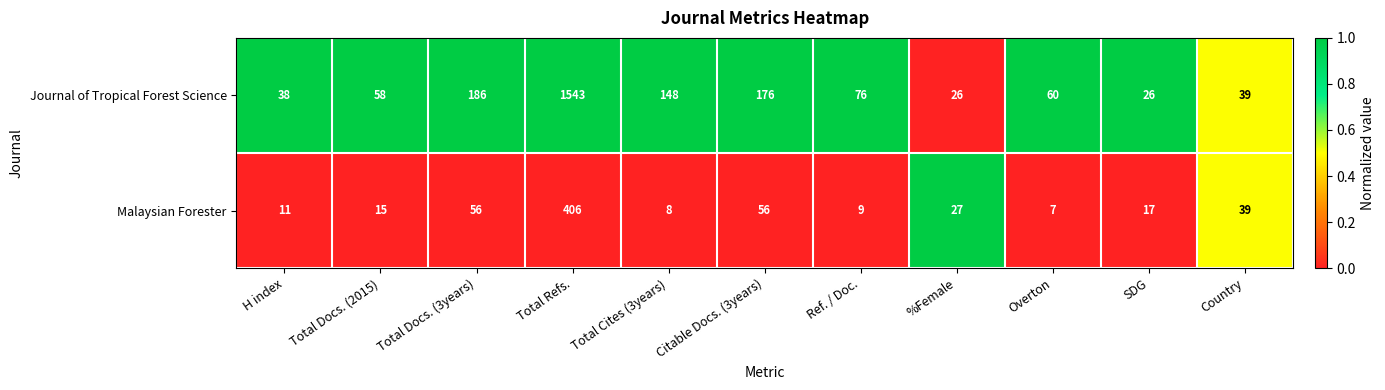

Which series has the widest spread of values?

Journal of Tropical Forest Science